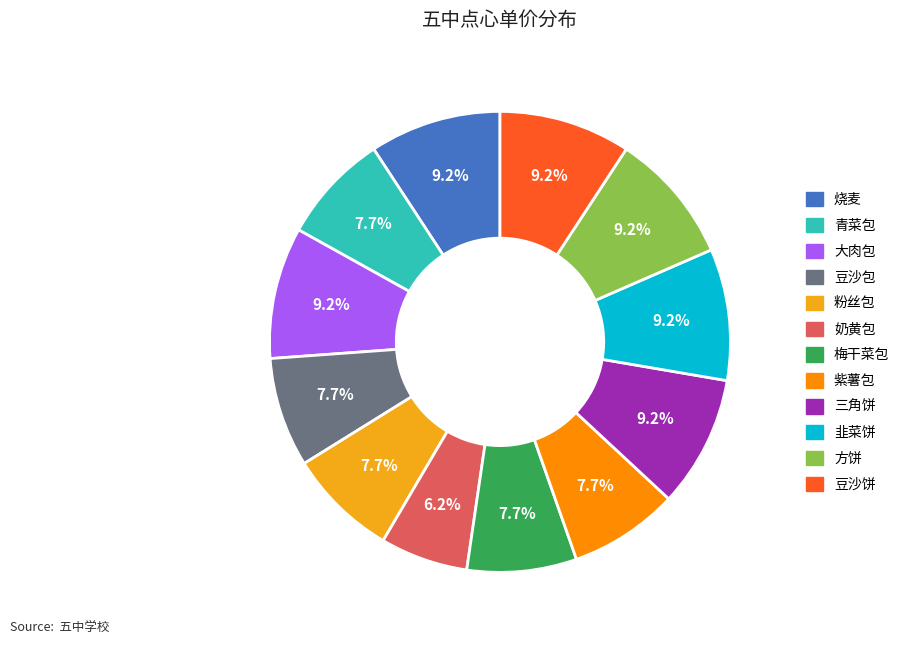

Does 粉丝包 account for over 50% of the chart?

No